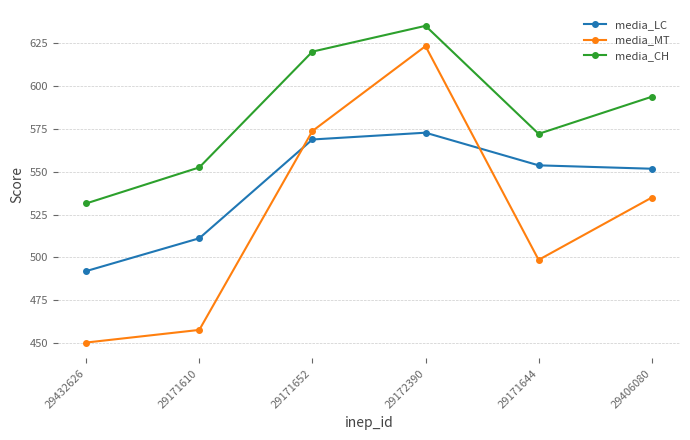

In media_CH, how many points are lower than both neighbors (excluding endpoints)?

1